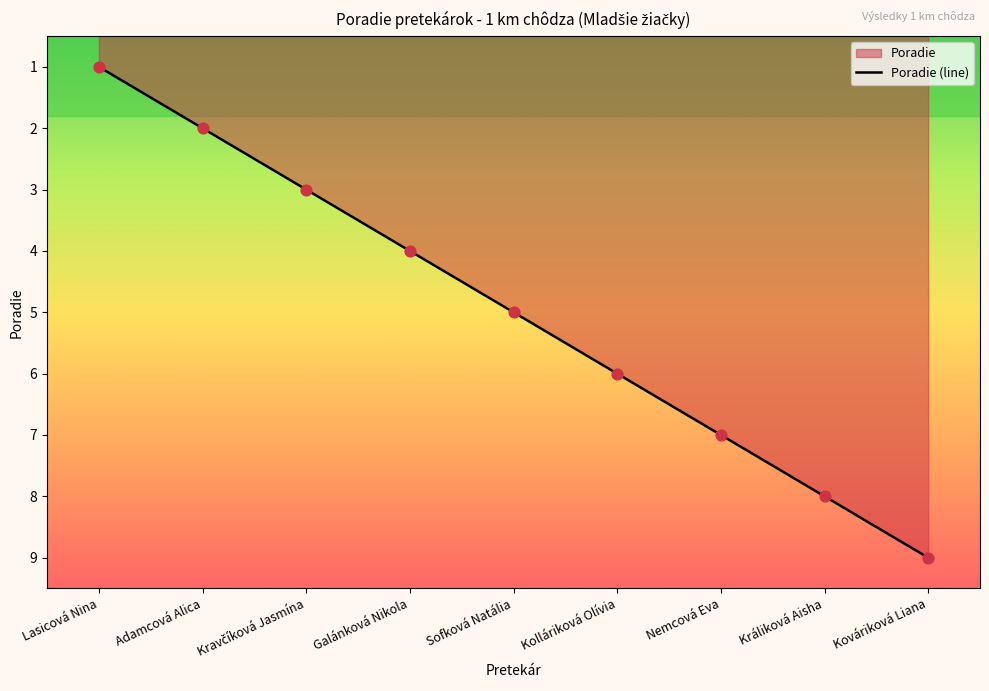

Approximately how many times larger is the value at Nemcová Eva compared to Kolláriková Olívia?

1.2